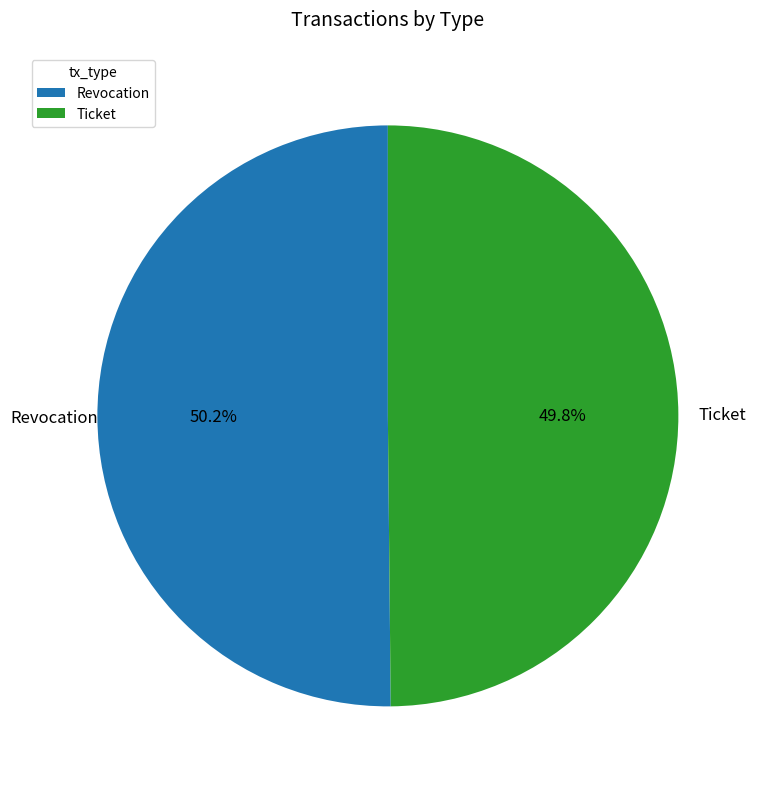

To the nearest percent, what portion does Ticket represent?

50%